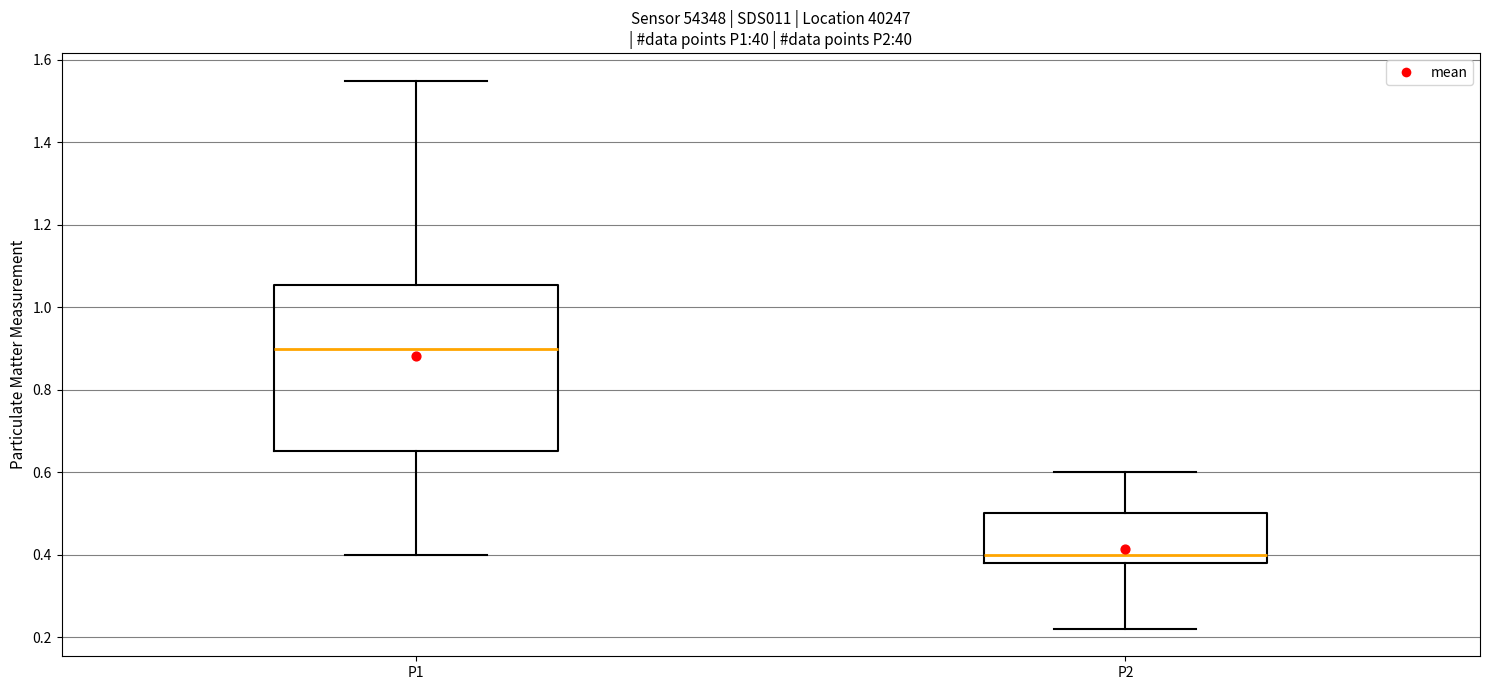

Reading left to right, read every box against the y-axis: the position of its median line, the range the box covers, and the ends of its whiskers. The values are not printed on the chart, so give them approximately, as read against the axis.

P1: median 0.90, box 0.66 to 1.06, whiskers 0.40 to 1.56
P2: median 0.40, box 0.38 to 0.50, whiskers 0.22 to 0.60